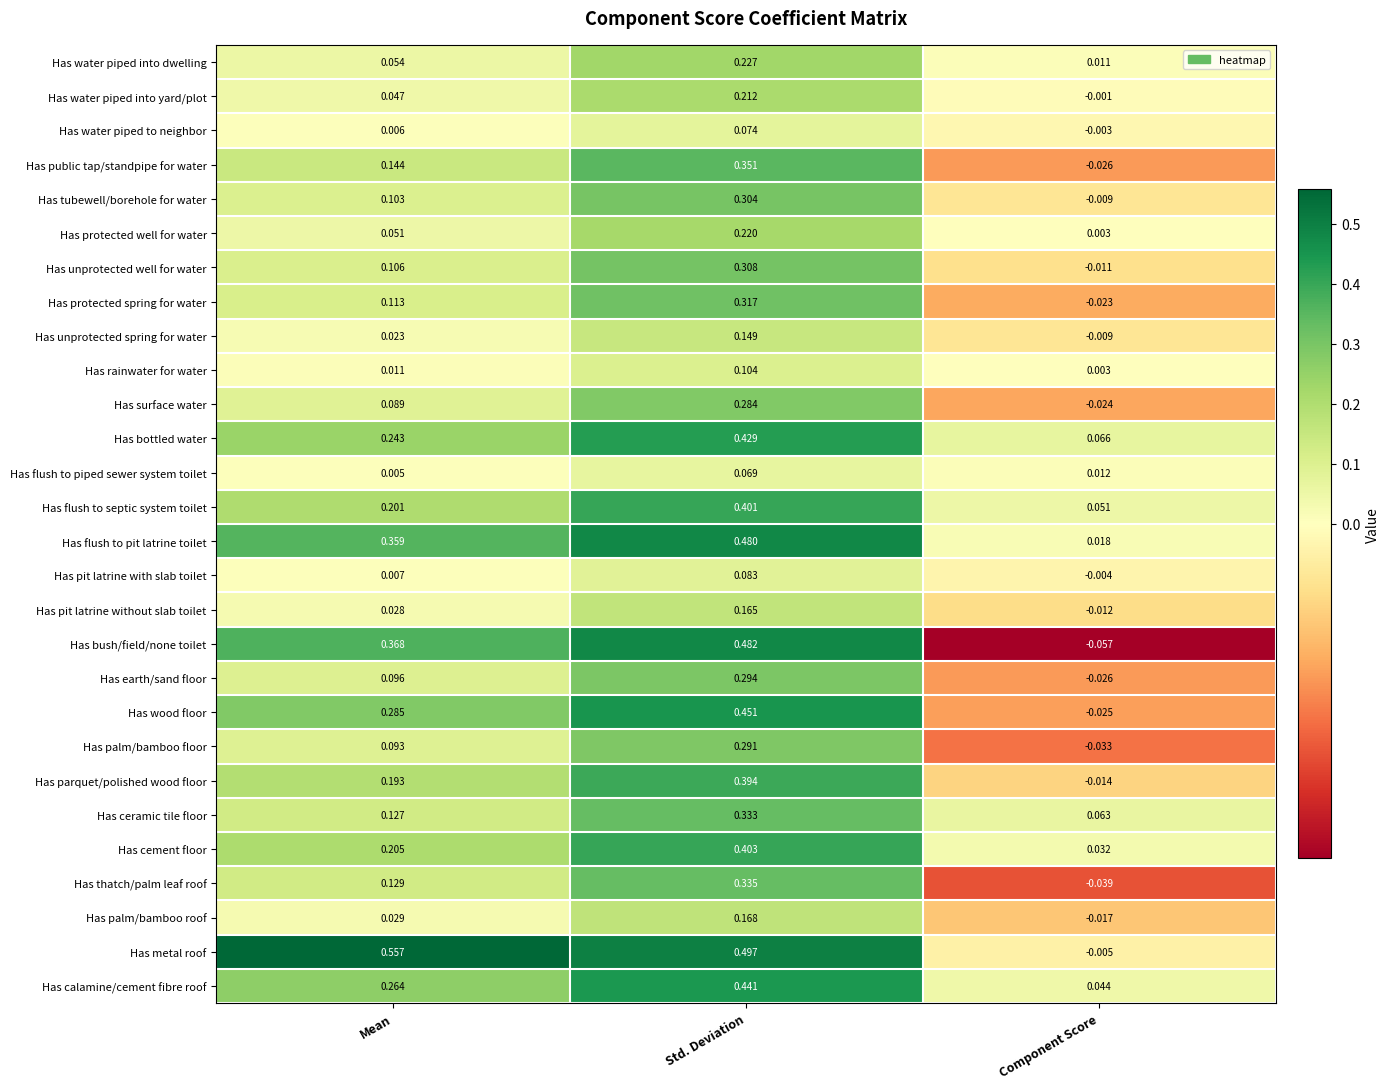

Which category has the highest value in the Has flush to pit latrine toilet series?

Std. Deviation